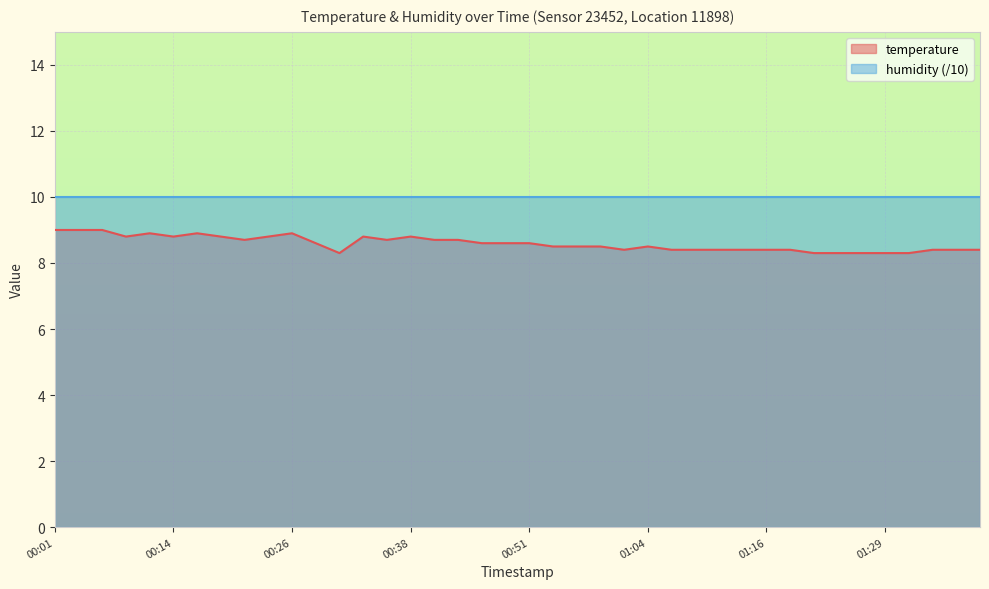

Does the chart display data point markers on the line(s)?

No